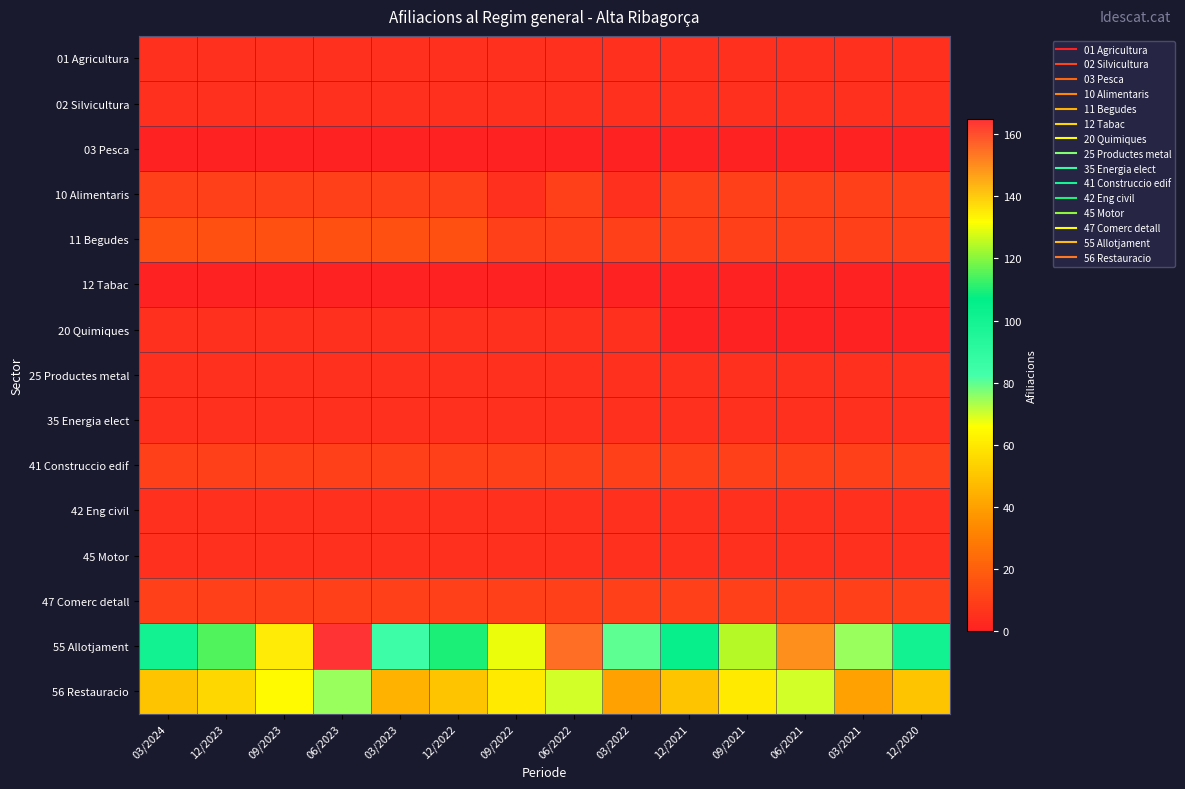

Reading right to left, extract all data points from this chart.

01 Agricultura: 12/2020=5	03/2021=5	06/2021=5	09/2021=5	12/2021=5	03/2022=5	06/2022=5	09/2022=5	12/2022=5	03/2023=5	06/2023=5	09/2023=5	12/2023=5	03/2024=5
02 Silvicultura: 12/2020=5	03/2021=5	06/2021=5	09/2021=5	12/2021=5	03/2022=5	06/2022=5	09/2022=5	12/2022=5	03/2023=5	06/2023=5	09/2023=5	12/2023=5	03/2024=5
03 Pesca: 12/2020=0	03/2021=0	06/2021=0	09/2021=0	12/2021=0	03/2022=0	06/2022=0	09/2022=0	12/2022=0	03/2023=0	06/2023=0	09/2023=0	12/2023=0	03/2024=0
10 Alimentaris: 12/2020=10	03/2021=10	06/2021=10	09/2021=10	12/2021=10	03/2022=5	06/2022=10	09/2022=5	12/2022=10	03/2023=10	06/2023=10	09/2023=10	12/2023=10	03/2024=10
11 Begudes: 12/2020=10	03/2021=10	06/2021=10	09/2021=10	12/2021=10	03/2022=10	06/2022=10	09/2022=10	12/2022=15	03/2023=15	06/2023=15	09/2023=15	12/2023=15	03/2024=15
12 Tabac: 12/2020=0	03/2021=0	06/2021=0	09/2021=0	12/2021=0	03/2022=0	06/2022=0	09/2022=0	12/2022=0	03/2023=0	06/2023=0	09/2023=0	12/2023=0	03/2024=0
20 Quimiques: 12/2020=0	03/2021=0	06/2021=0	09/2021=0	12/2021=0	03/2022=5	06/2022=5	09/2022=5	12/2022=5	03/2023=5	06/2023=5	09/2023=5	12/2023=5	03/2024=5
25 Productes metal: 12/2020=5	03/2021=5	06/2021=5	09/2021=5	12/2021=5	03/2022=5	06/2022=5	09/2022=5	12/2022=5	03/2023=5	06/2023=5	09/2023=5	12/2023=5	03/2024=5
35 Energia elect: 12/2020=5	03/2021=5	06/2021=5	09/2021=5	12/2021=5	03/2022=5	06/2022=5	09/2022=5	12/2022=5	03/2023=5	06/2023=5	09/2023=5	12/2023=5	03/2024=5
41 Construccio edif: 12/2020=10	03/2021=10	06/2021=10	09/2021=10	12/2021=10	03/2022=10	06/2022=10	09/2022=10	12/2022=10	03/2023=10	06/2023=10	09/2023=10	12/2023=10	03/2024=10
42 Eng civil: 12/2020=5	03/2021=5	06/2021=5	09/2021=5	12/2021=5	03/2022=5	06/2022=5	09/2022=5	12/2022=5	03/2023=5	06/2023=5	09/2023=5	12/2023=5	03/2024=5
45 Motor: 12/2020=5	03/2021=5	06/2021=5	09/2021=5	12/2021=5	03/2022=5	06/2022=5	09/2022=5	12/2022=5	03/2023=5	06/2023=5	09/2023=5	12/2023=5	03/2024=5
47 Comerc detall: 12/2020=10	03/2021=10	06/2021=10	09/2021=10	12/2021=10	03/2022=10	06/2022=10	09/2022=10	12/2022=10	03/2023=10	06/2023=10	09/2023=10	12/2023=10	03/2024=10
55 Allotjament: 12/2020=100	03/2021=75	06/2021=150	09/2021=125	12/2021=105	03/2022=80	06/2022=155	09/2022=130	12/2022=110	03/2023=85	06/2023=165	09/2023=135	12/2023=115	03/2024=100
56 Restauracio: 12/2020=50	03/2021=40	06/2021=70	09/2021=60	12/2021=50	03/2022=40	06/2022=70	09/2022=60	12/2022=50	03/2023=45	06/2023=75	09/2023=65	12/2023=55	03/2024=50